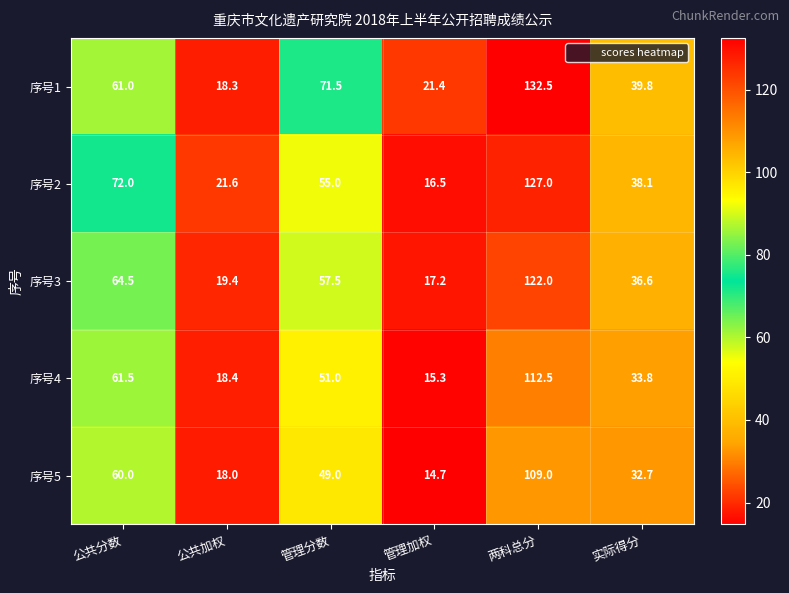

What is the difference between the second highest and minimum values in the 序号1 series?

53.2